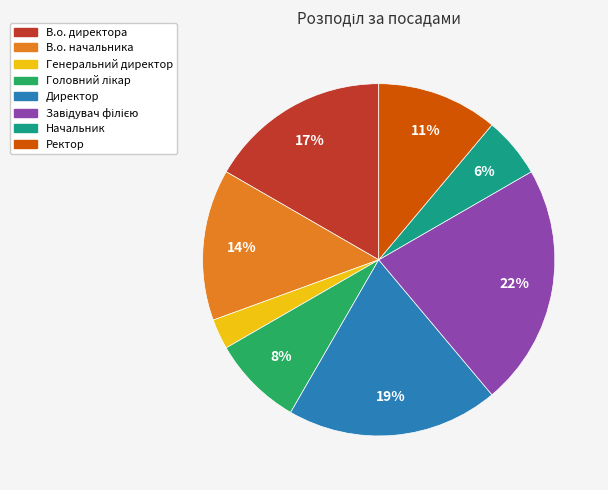

Which slice is the smallest?

Генеральний директор